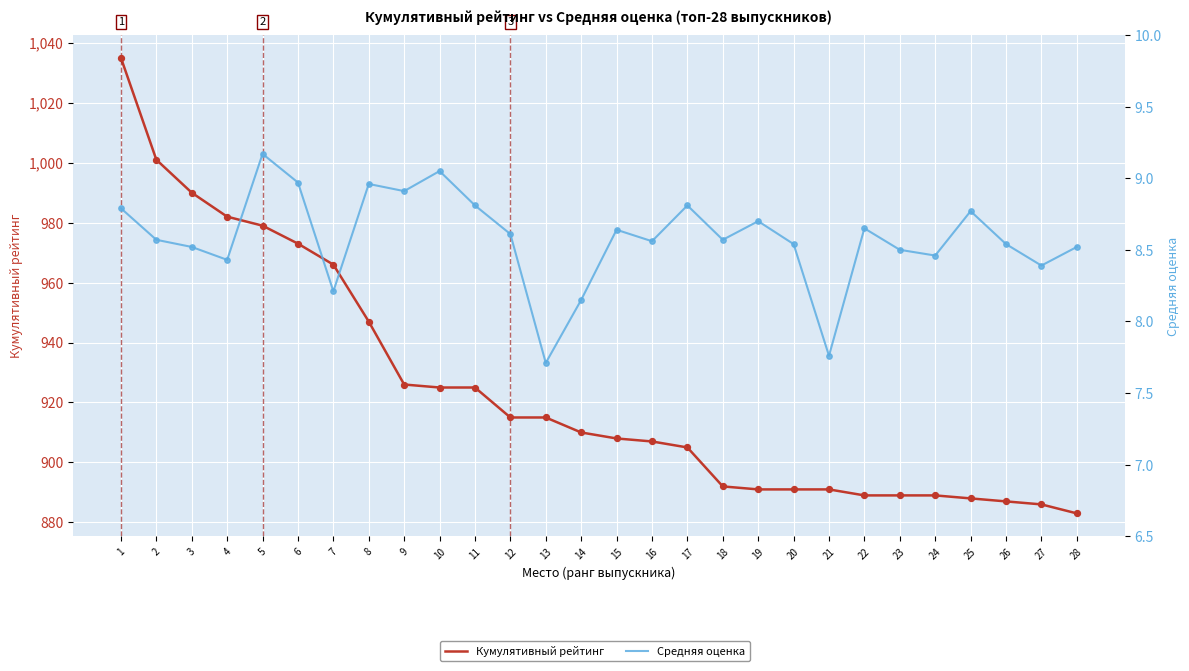

What are all the series names shown in the legend?

Кумулятивный рейтинг, Средняя оценка